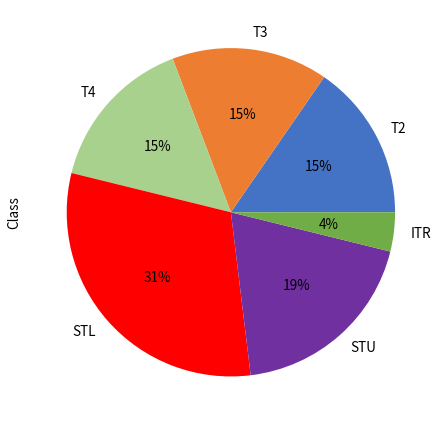

Which has a higher value, ITR or T3?

T3